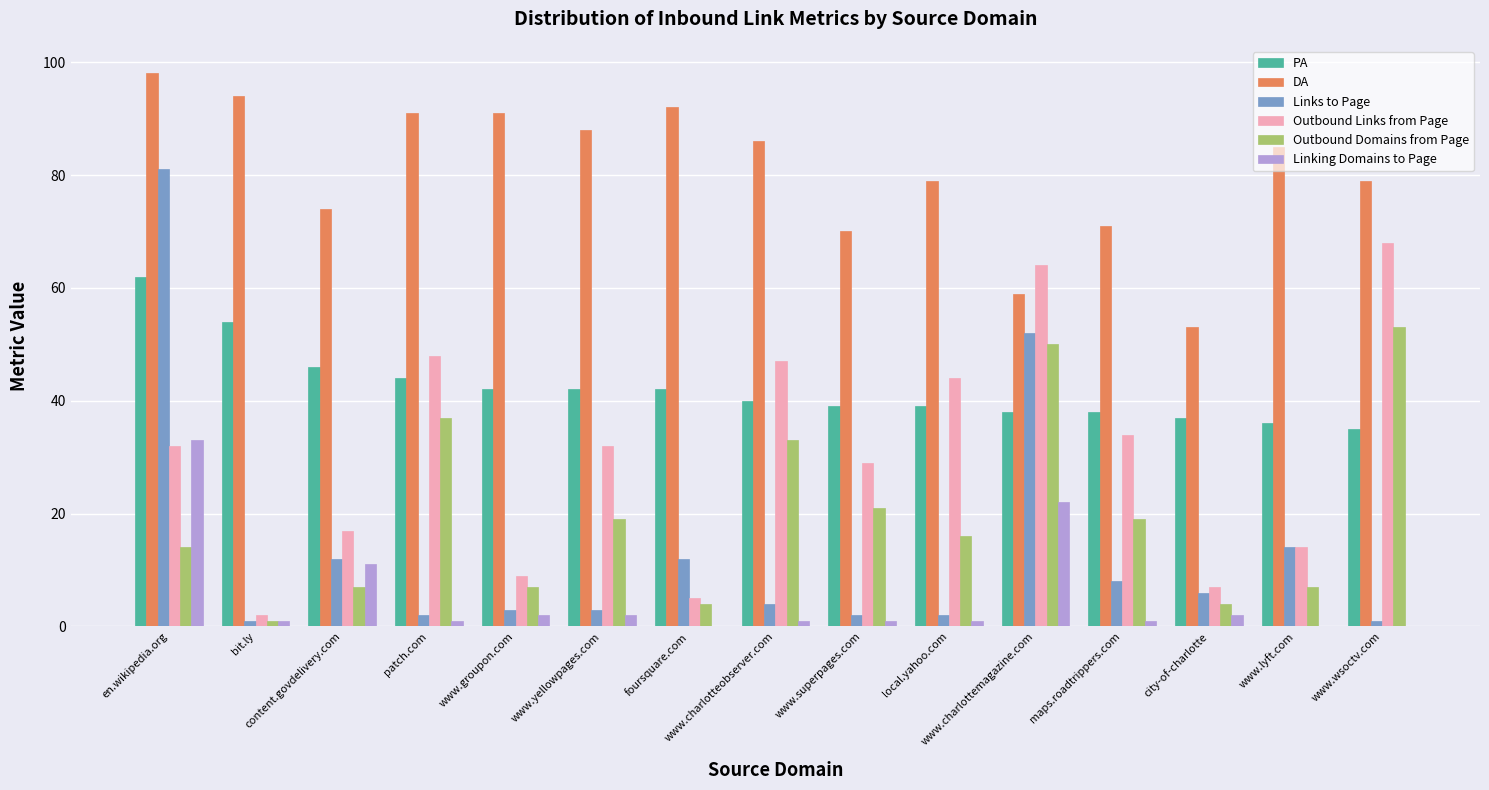

At which category is the sum across all series the highest?

en.wikipedia.org